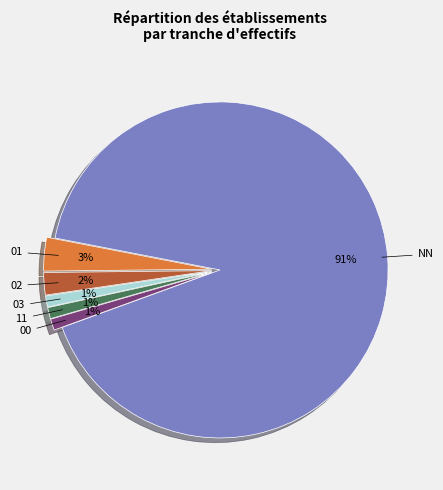

To the nearest percent, what percentage of the pie is 02?

2%